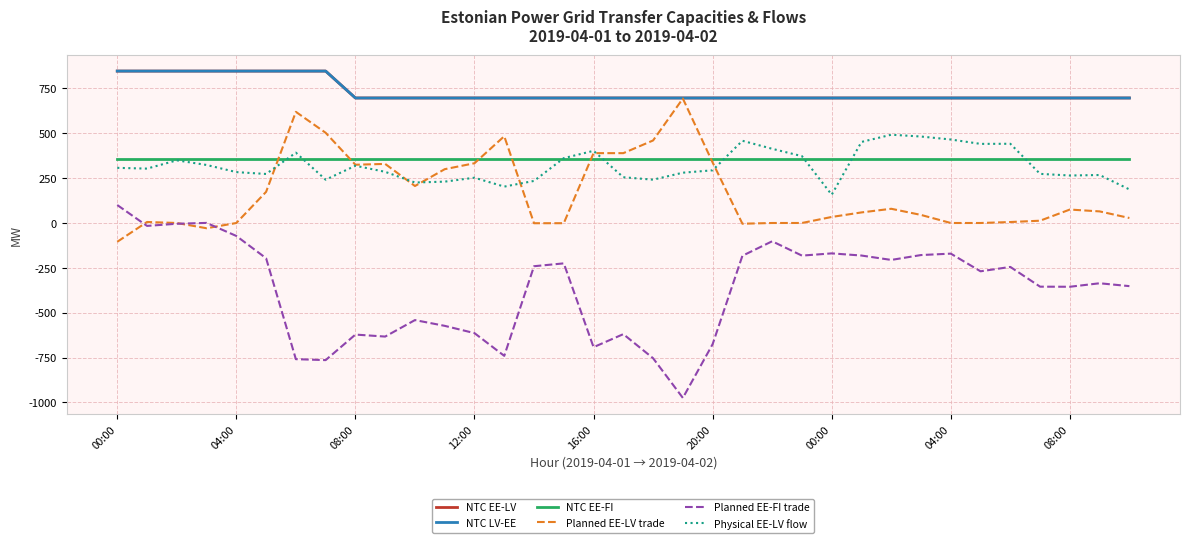

Is this an area chart (filled region under the line)?

No